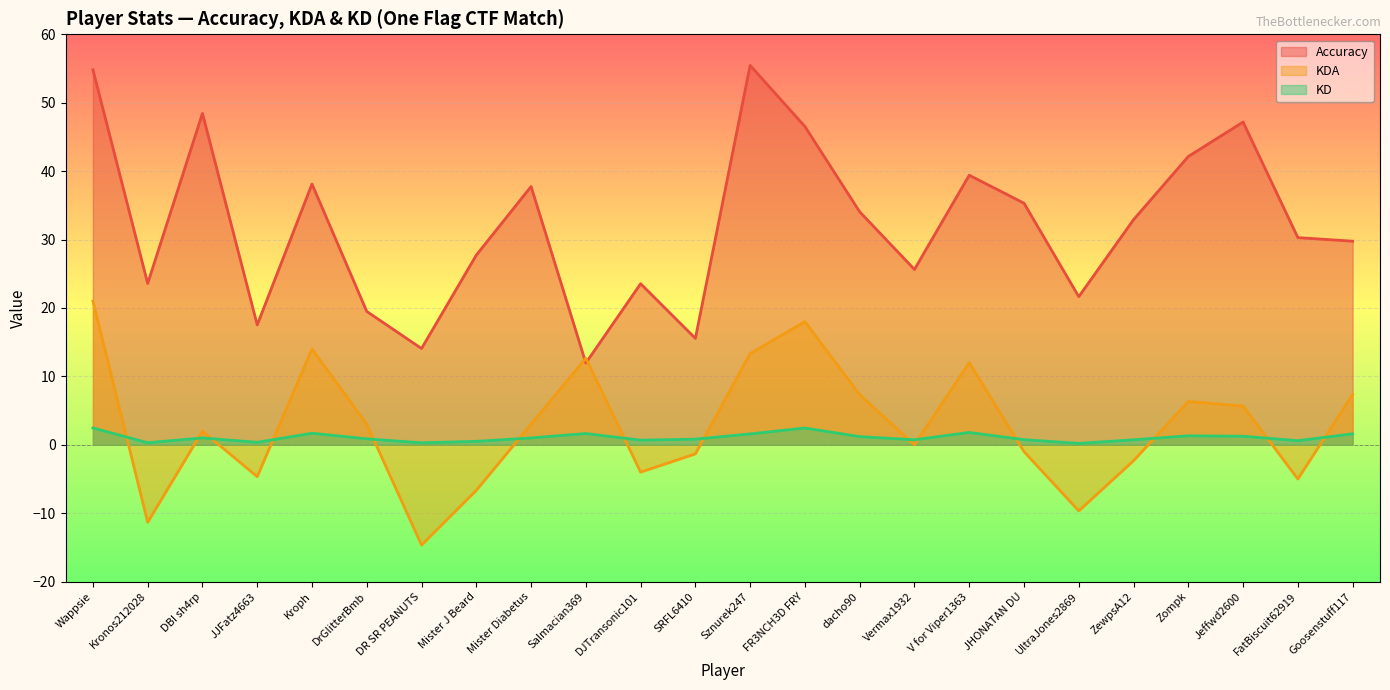

Rank the series by their maximum value, from lowest to highest.

KD, KDA, Accuracy